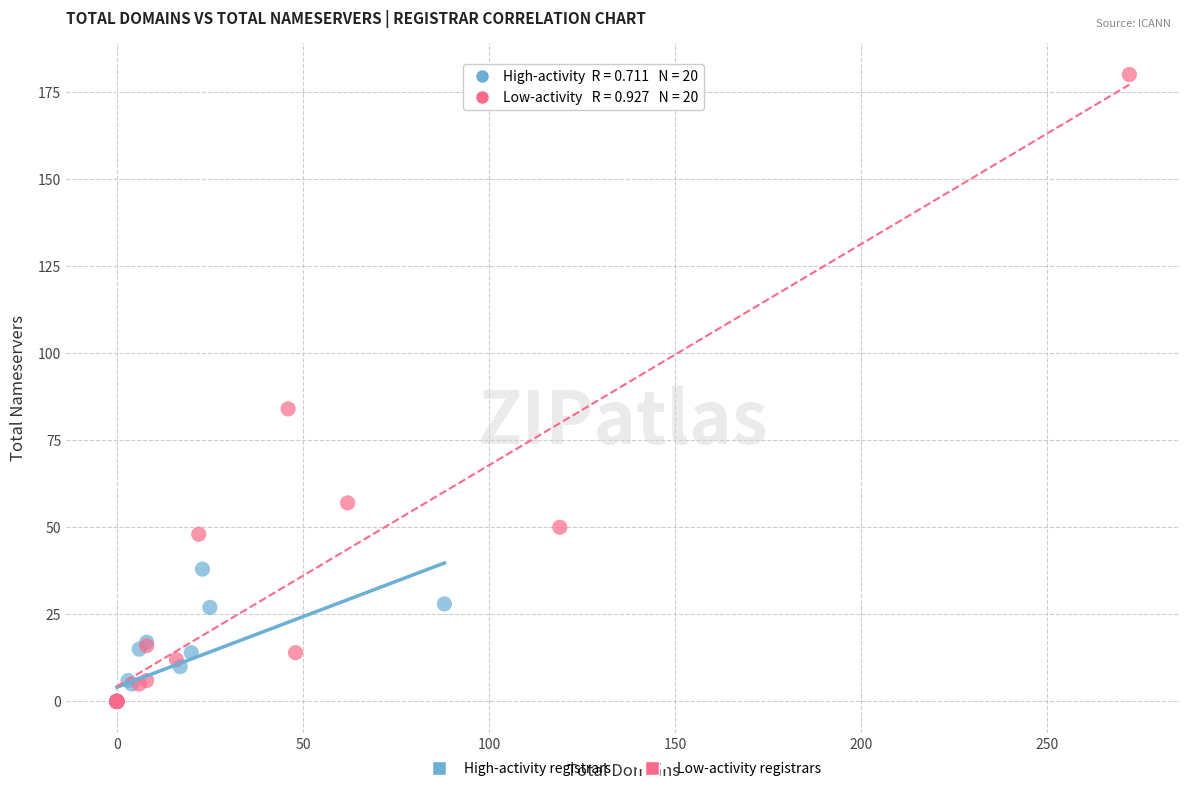

Which series has the largest Y range (max minus min)?

Low-activity registrars